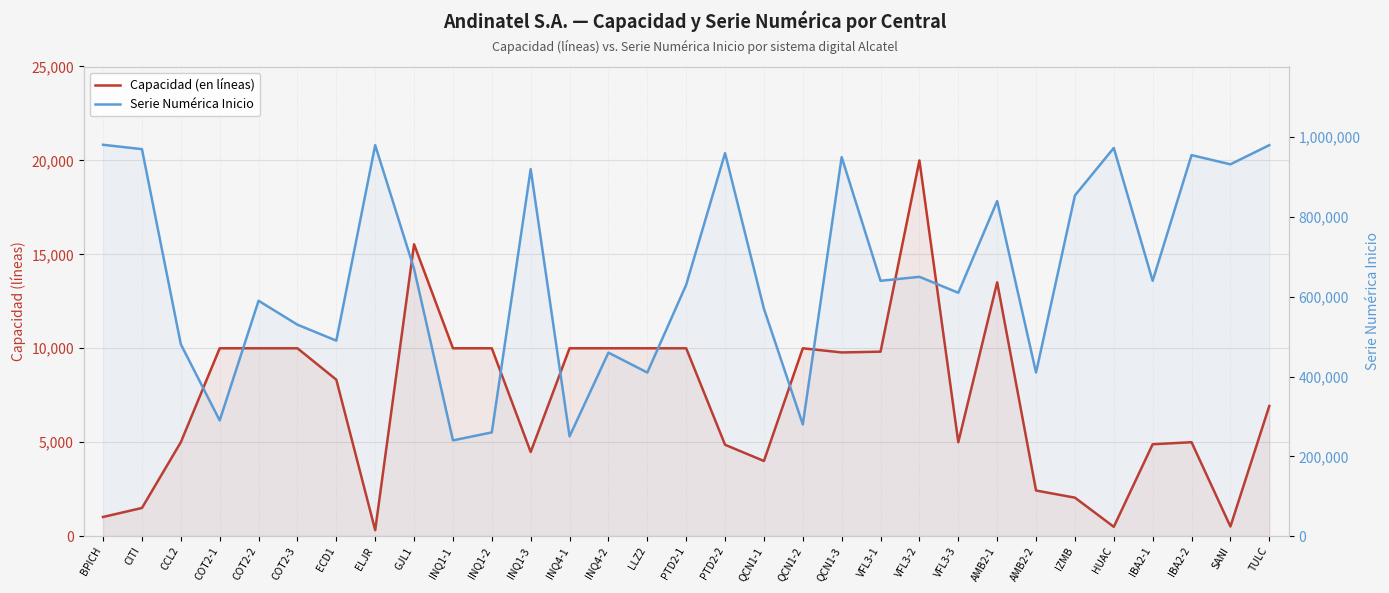

At which label does Capacidad (en líneas) first exceed 8328?

COT2-1